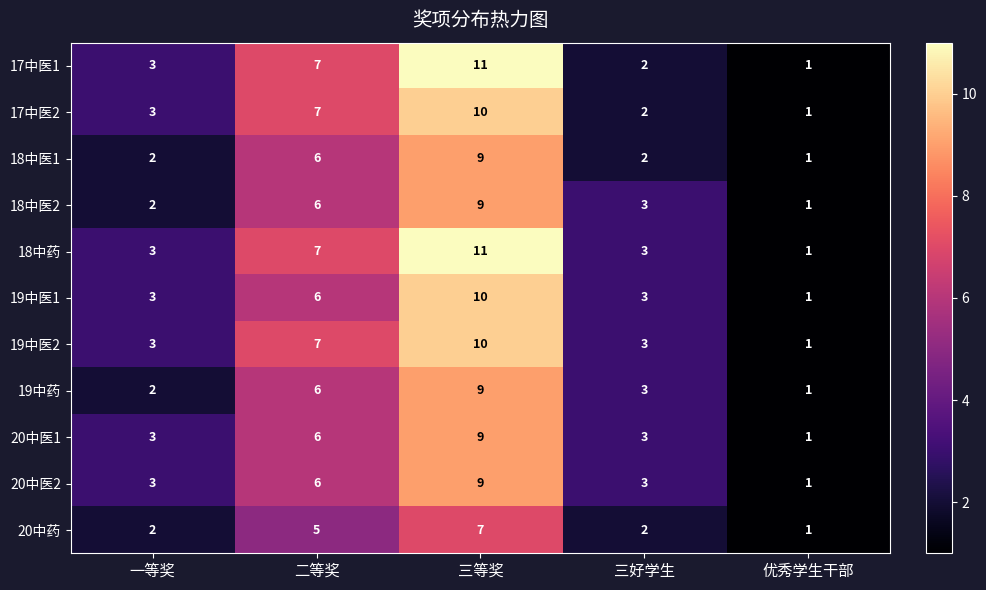

At how many categories does at least one series exceed 6?

2